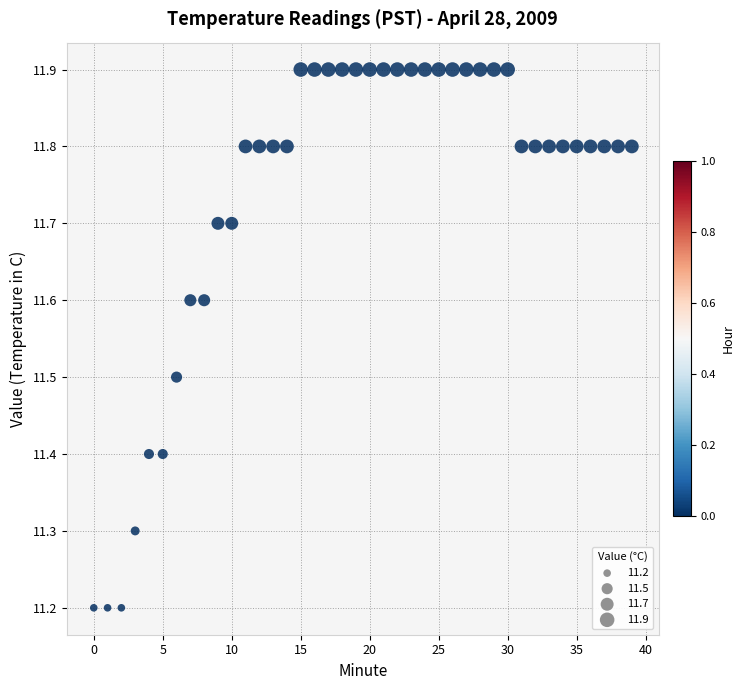

What is the range of Y values (max minus min)?

0.7